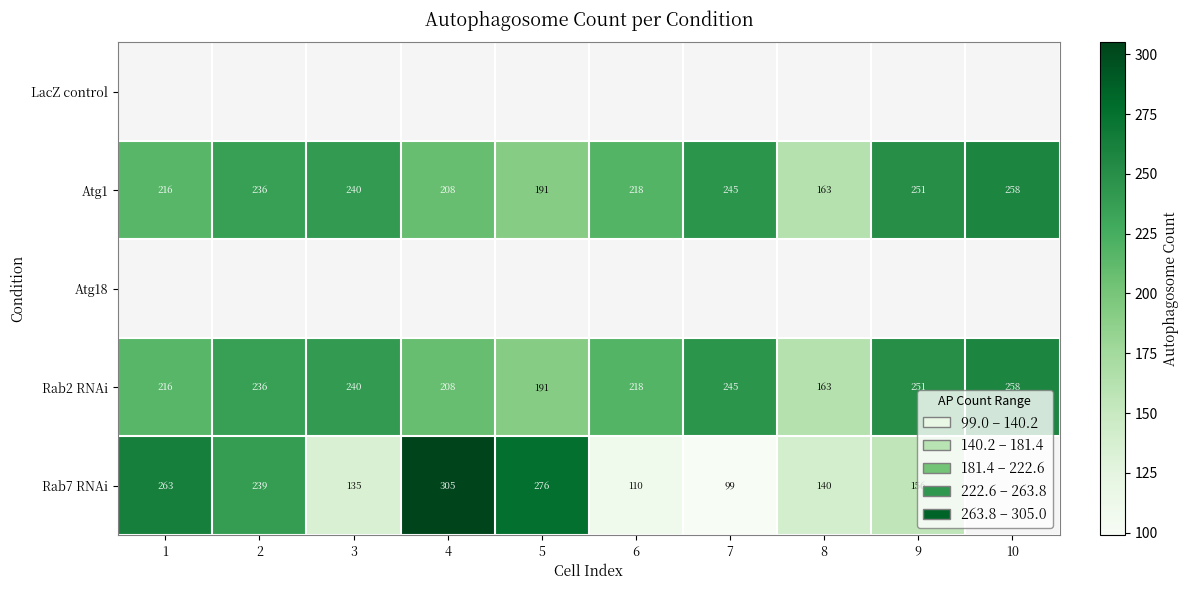

What is the average value of the Rab2 RNAi series?

223